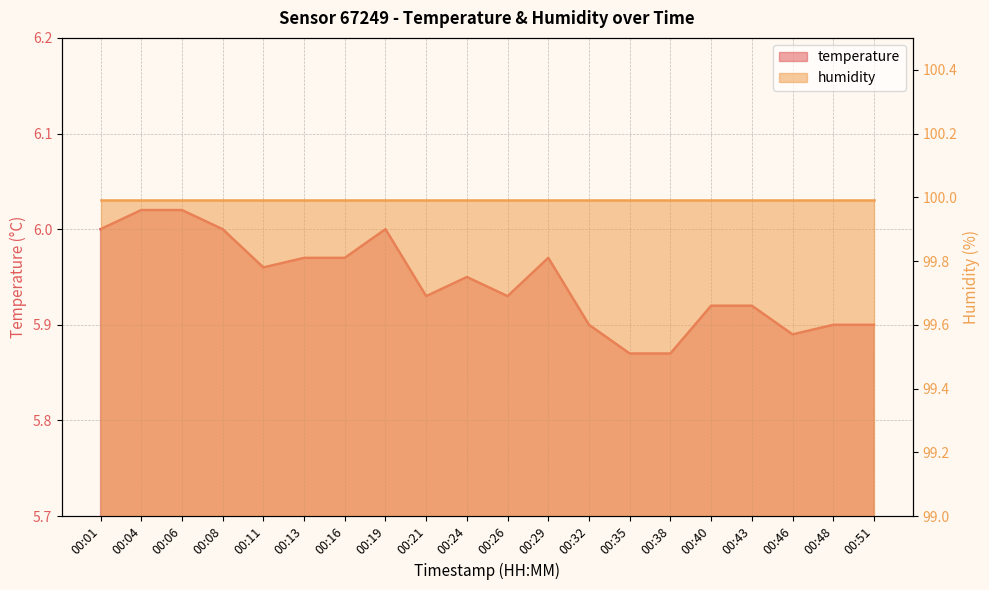

What is the ratio of the value at 00:11 to the value at 00:48?

1.0